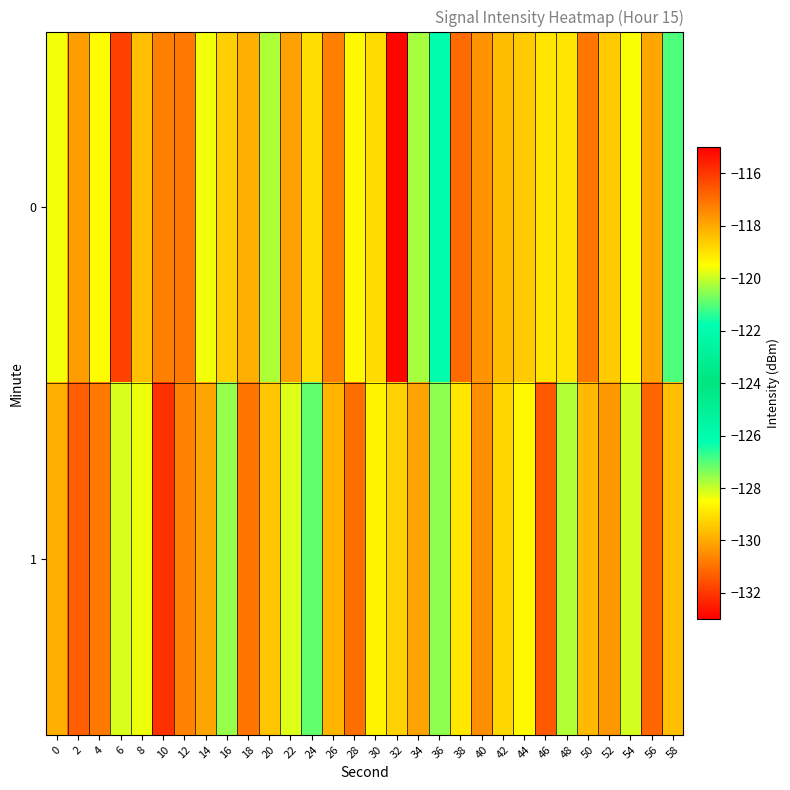

Which series has the largest total across all categories?

1